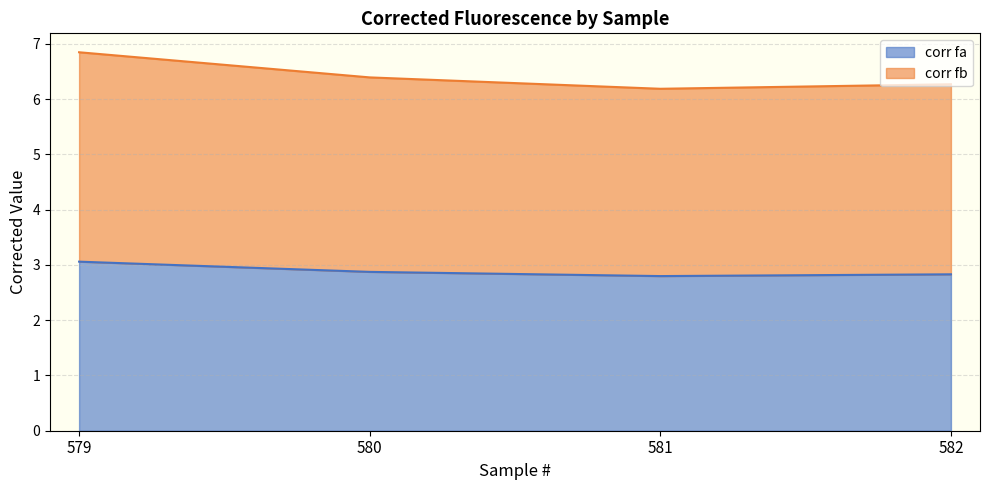

What is the highest value of the corr fa series?

3.1